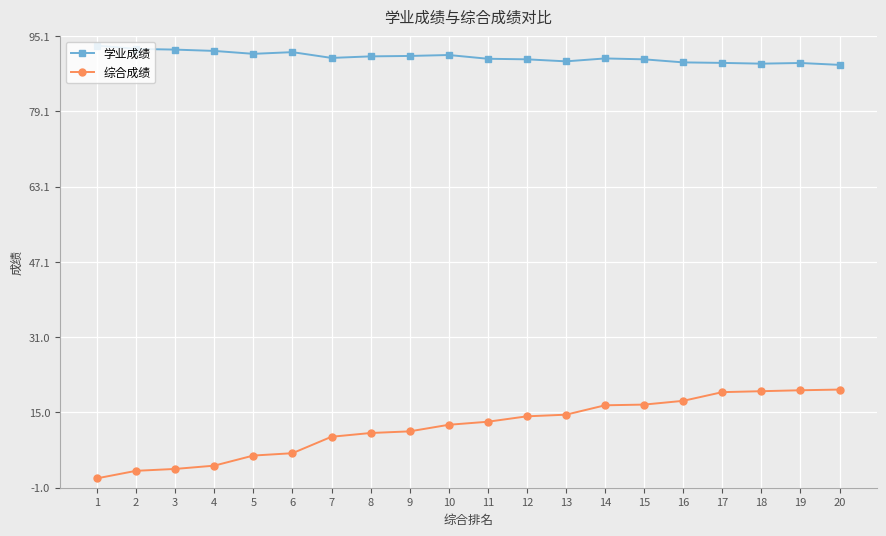

Does the chart display data point markers on the line(s)?

Yes